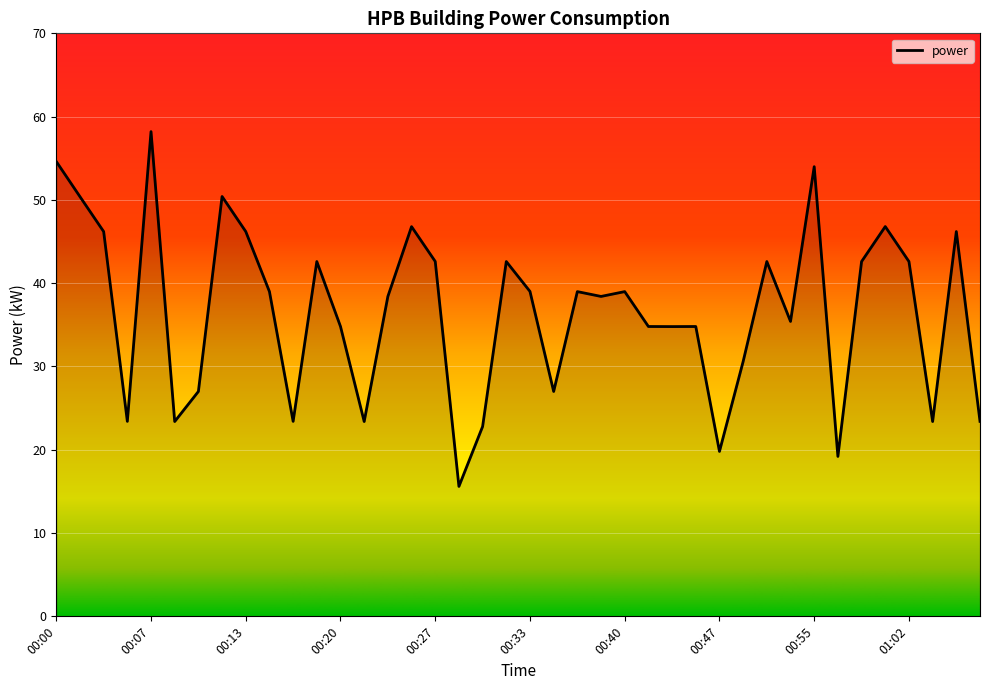

True or false: the data has more than 0 interior local peaks.

True